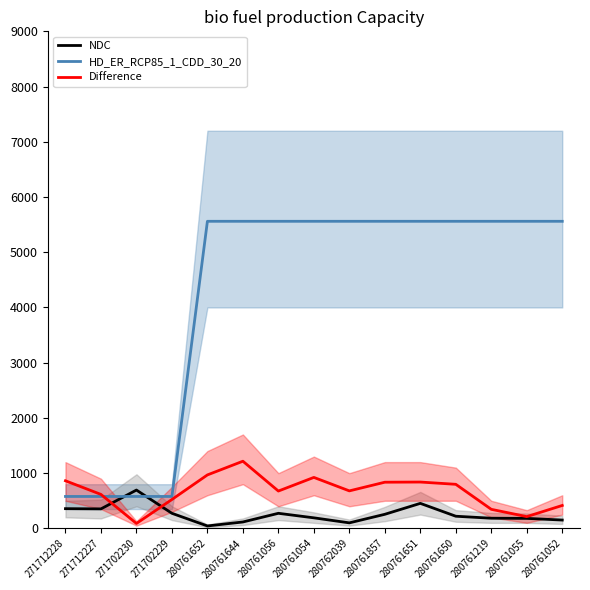

Which series has the widest spread of values?

HD_ER_RCP85_1_CDD_30_20